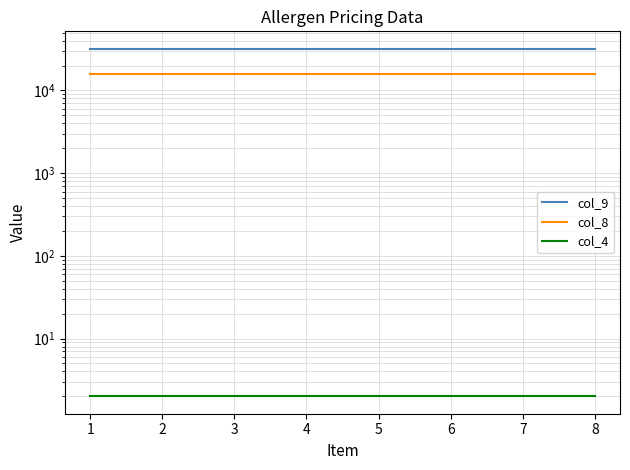

What is the sum of the col_9 values at 8 and 7?

64000